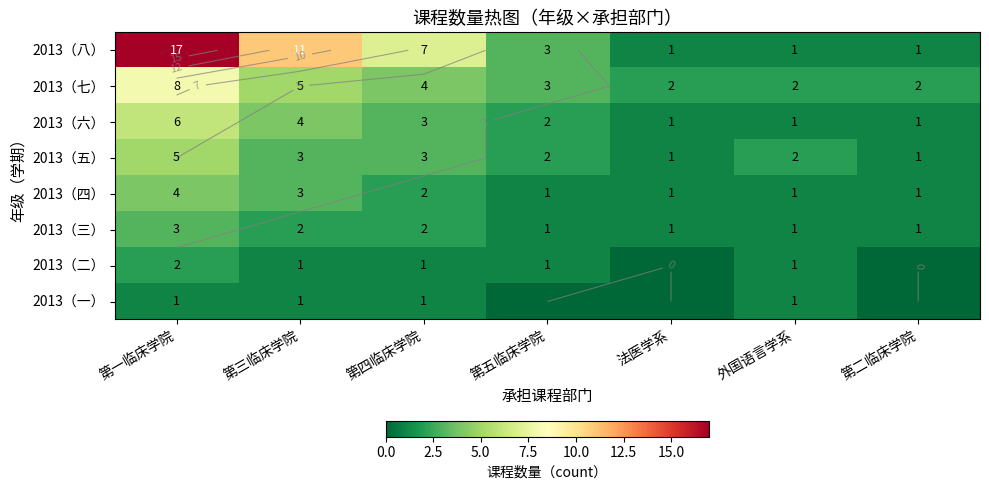

Is it true that 2013（三） equals 2 at 第二临床学院?

False